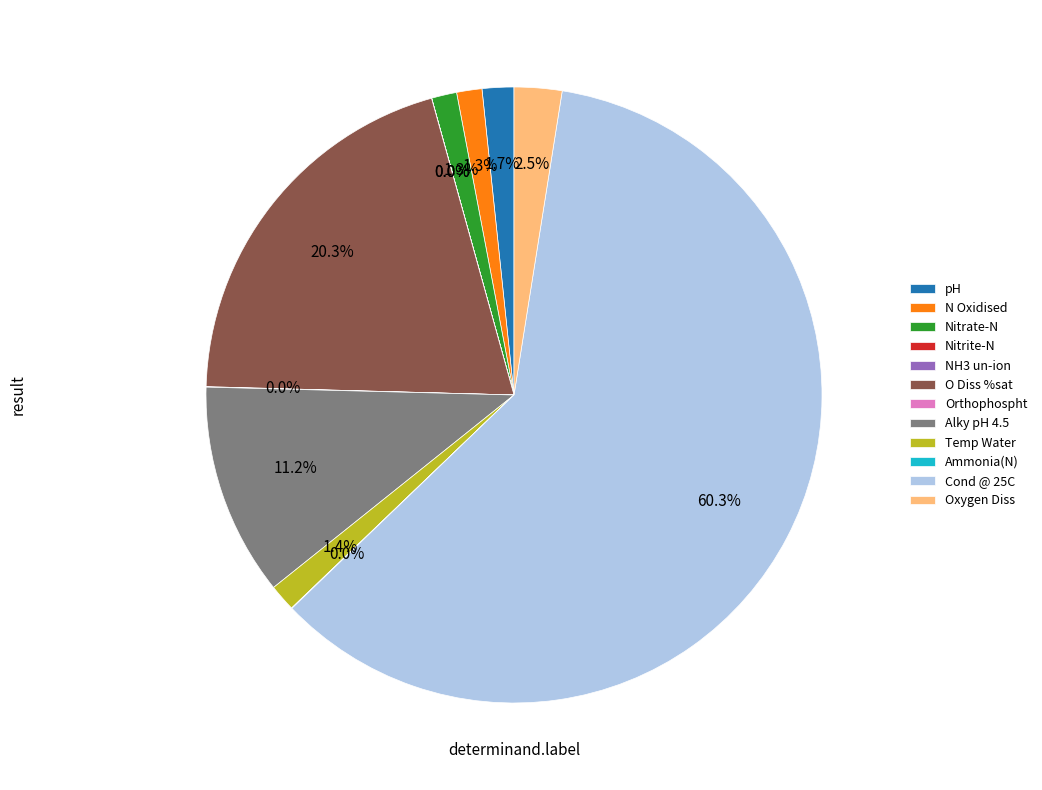

What is the largest slice in the pie chart?

Cond @ 25C